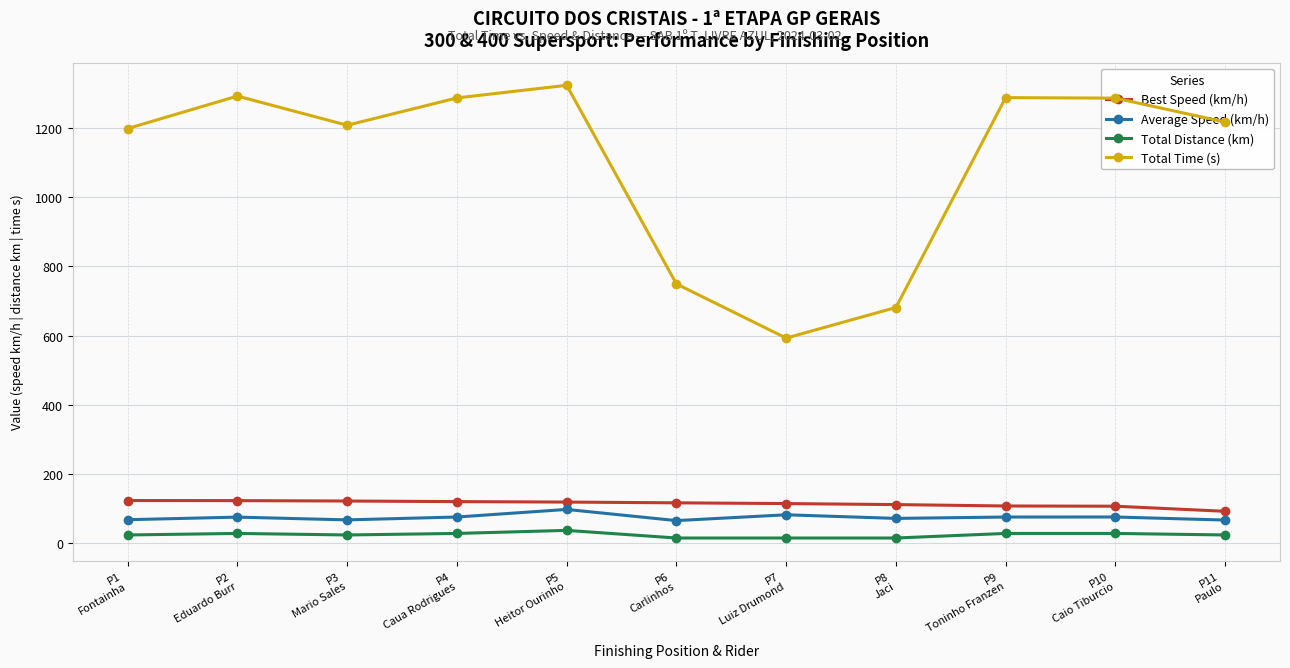

At P11
Paulo, list the series in order from largest to smallest.

Total Time (s), Best Speed (km/h), Average Speed (km/h), Total Distance (km)